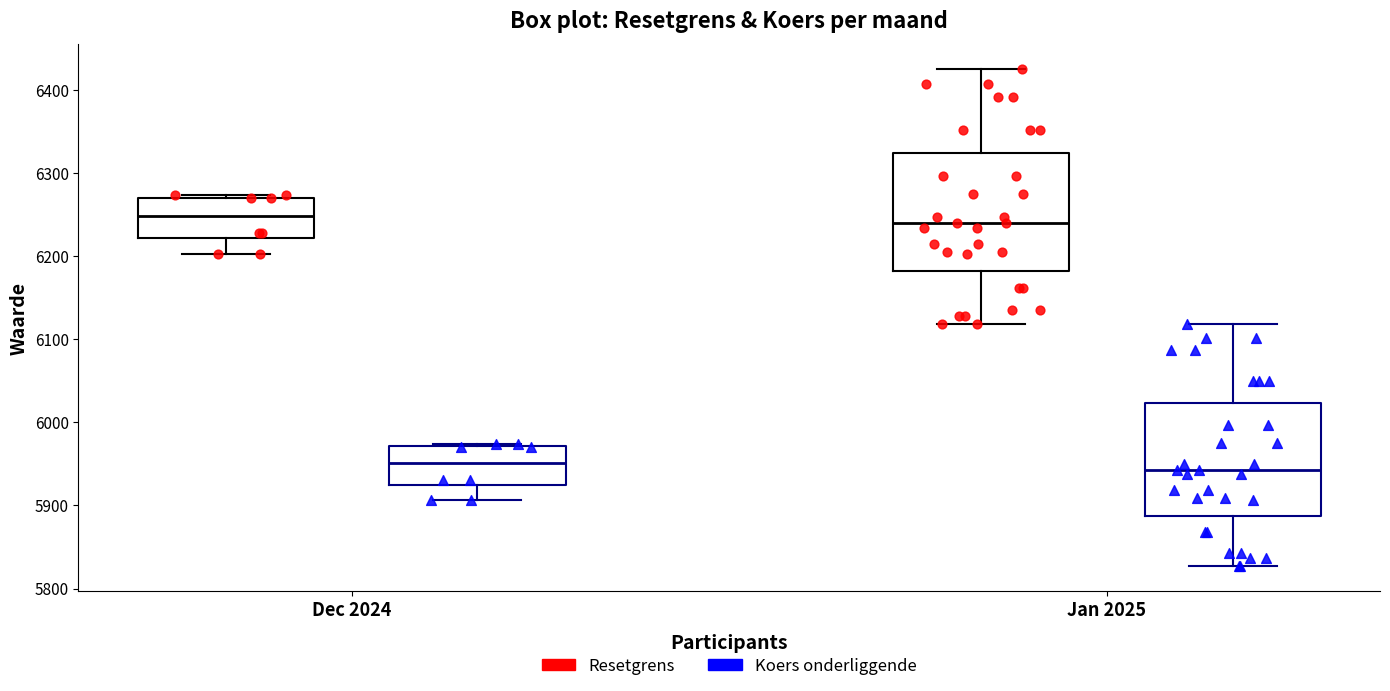

Where does the lower whisker of the box for Dec 2024 (Resetgrens) end on the y-axis? The values are not printed on the chart, so give them approximately, as read against the axis.

6200